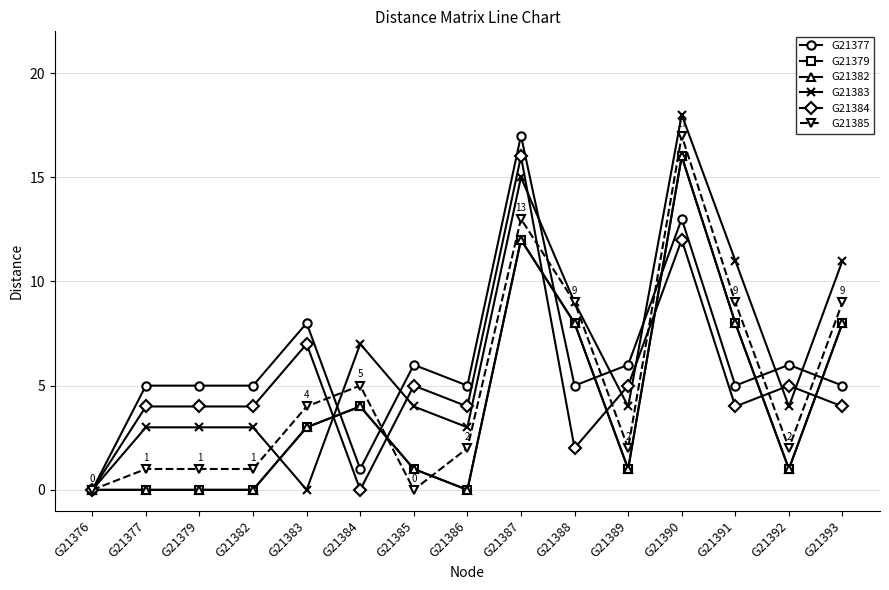

What is the greatest value displayed?

18